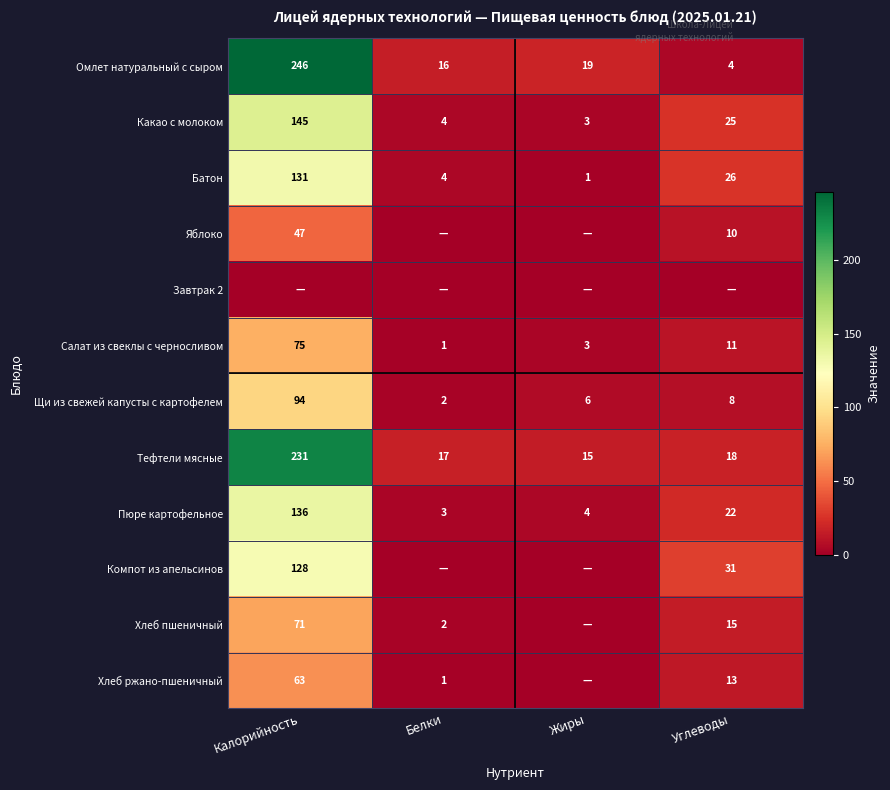

True or false: Пюре картофельное has a value of 5 at Жиры.

False